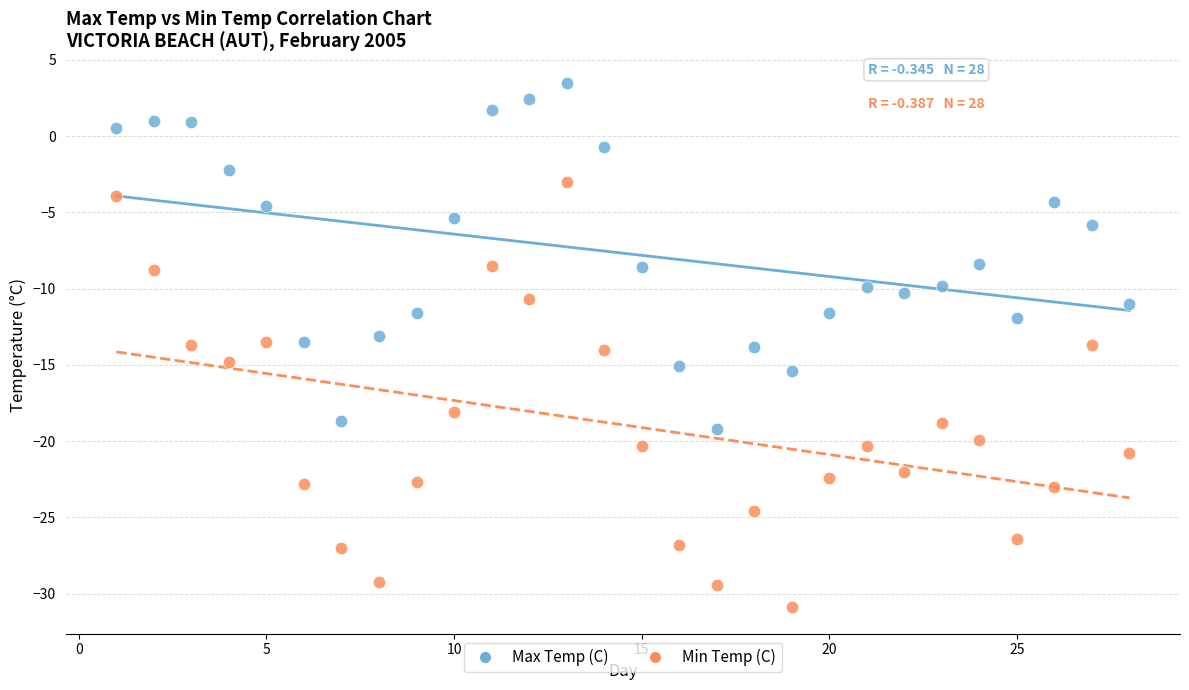

What is the X range (max minus min) for the scatter plot?

27.0